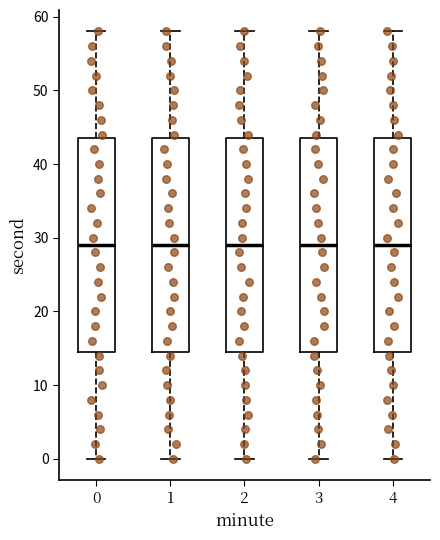

Where does the upper whisker of the box at x = 0 end on the y-axis? The values are not printed on the chart, so give them approximately, as read against the axis.

58